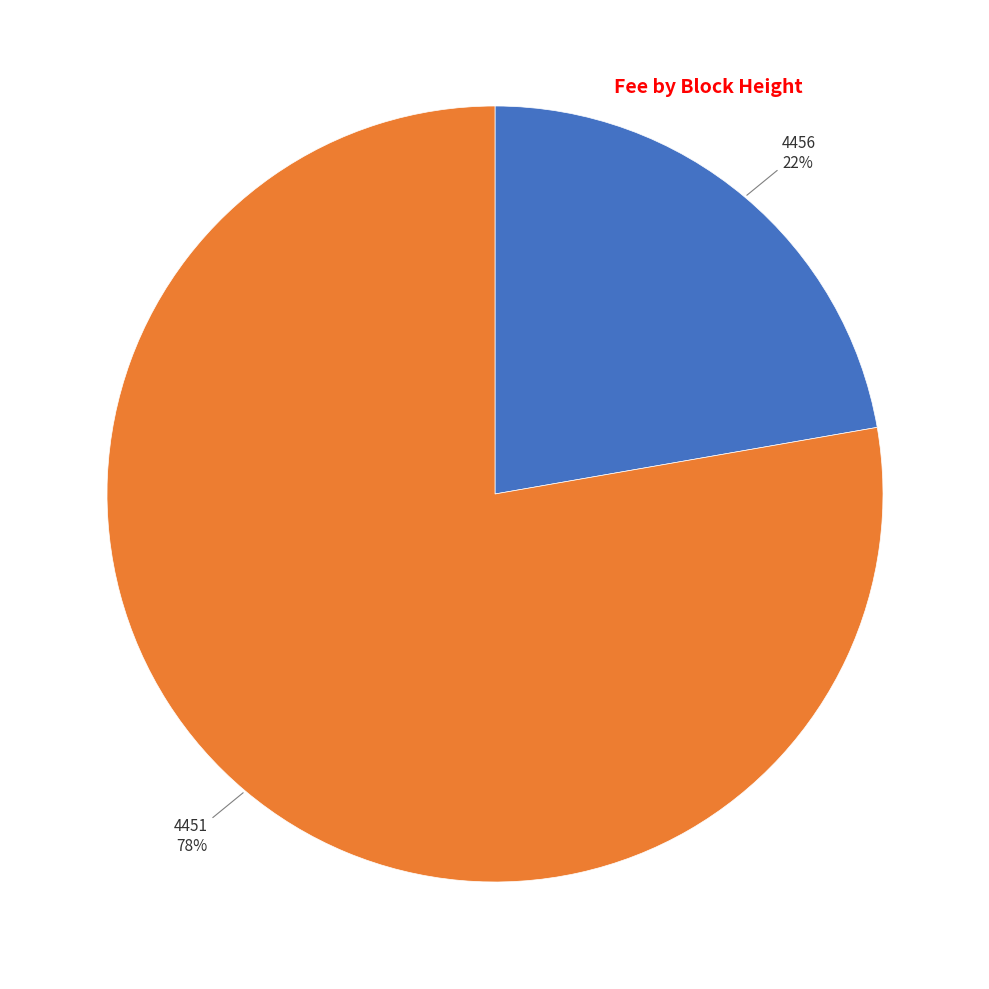

Count the number of slices in the pie.

2